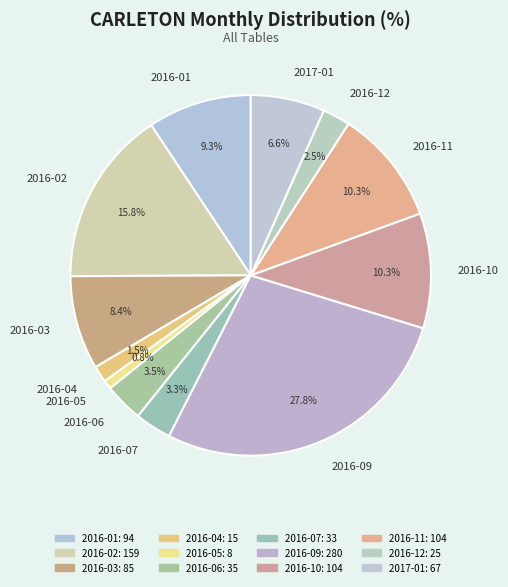

How many segments does this pie chart have?

12